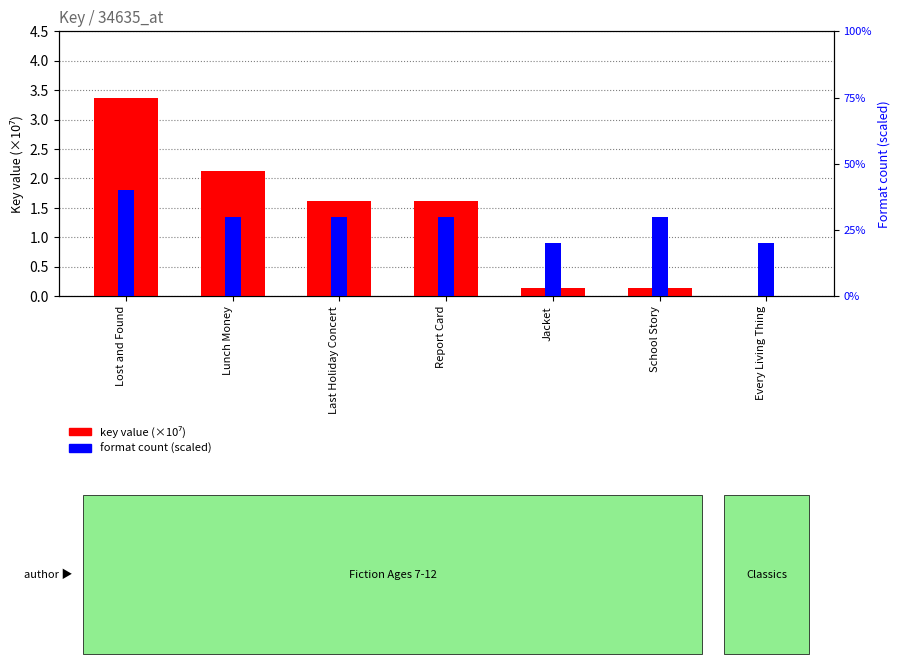

How many groups of bars are there?

7